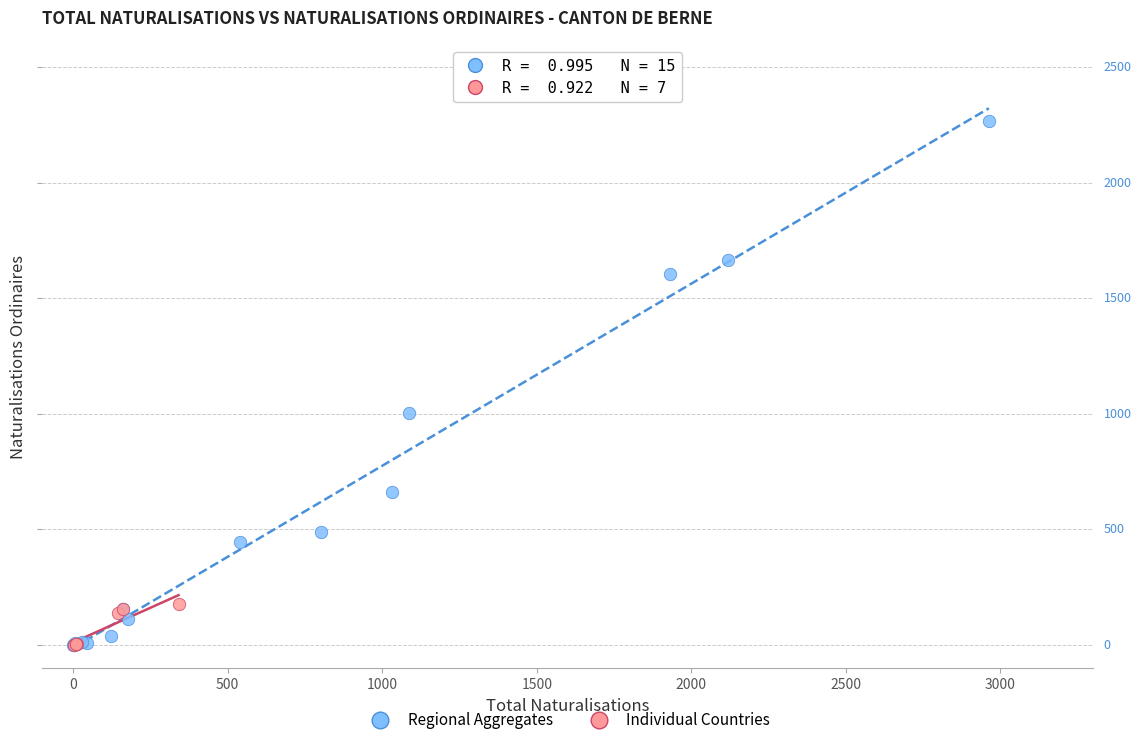

Which series contains the highest Y value?

Regional Aggregates